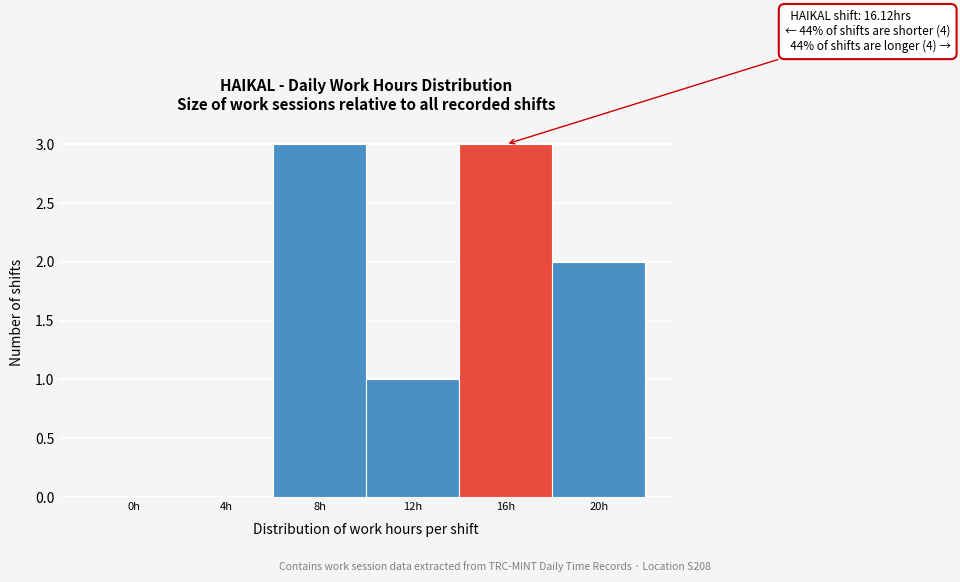

Reading right to left, what are all the values shown in this chart?

20h=2	16h=3	12h=1	8h=3	4h=0	0h=0